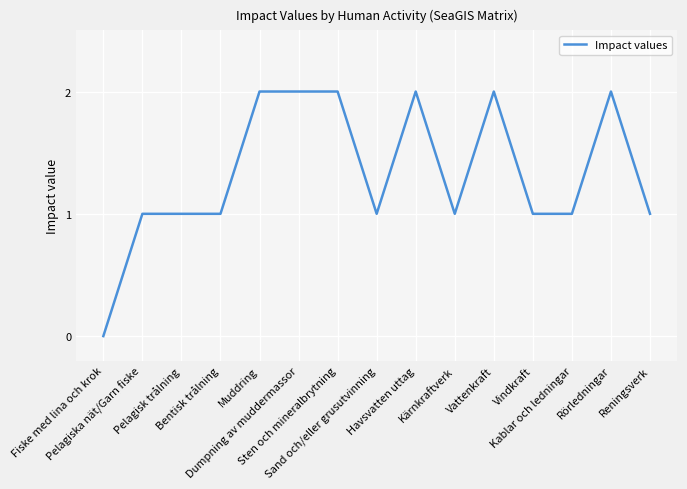

Reading left to right, extract all data points from this chart.

Fiske med lina och krok=0	Pelagiska nät/Garn fiske=1	Pelagisk trålning=1	Bentisk trålning=1	Muddring=2	Dumpning av muddermassor=2	Sten och mineralbrytning=2	Sand och/eller grusutvinning=1	Havsvatten uttag=2	Kärnkraftverk=1	Vattenkraft=2	Vindkraft=1	Kablar och ledningar=1	Rörledningar=2	Reningsverk=1